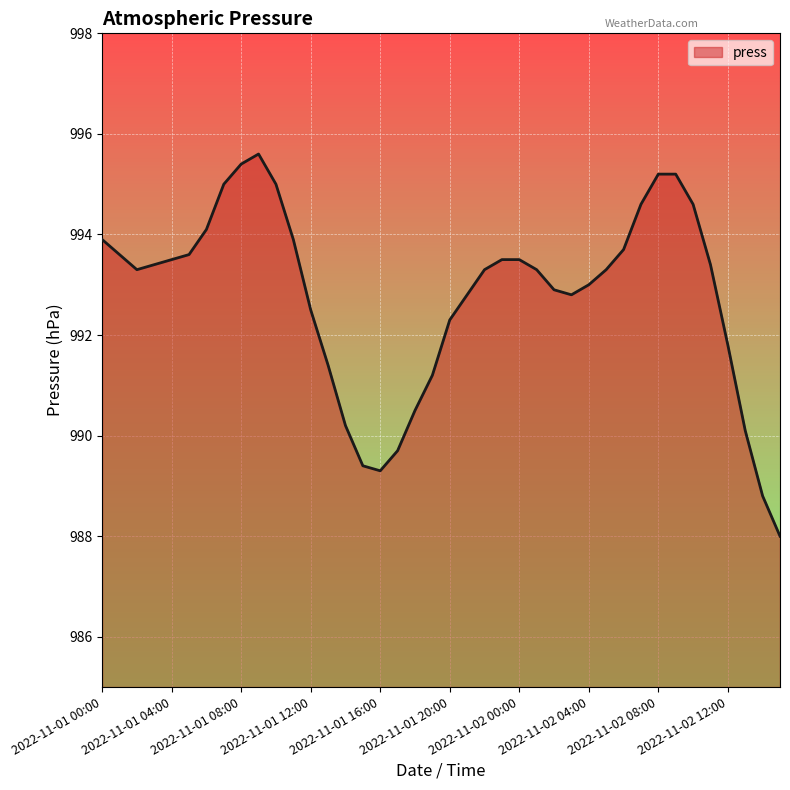

What is the smallest value displayed?

988.0